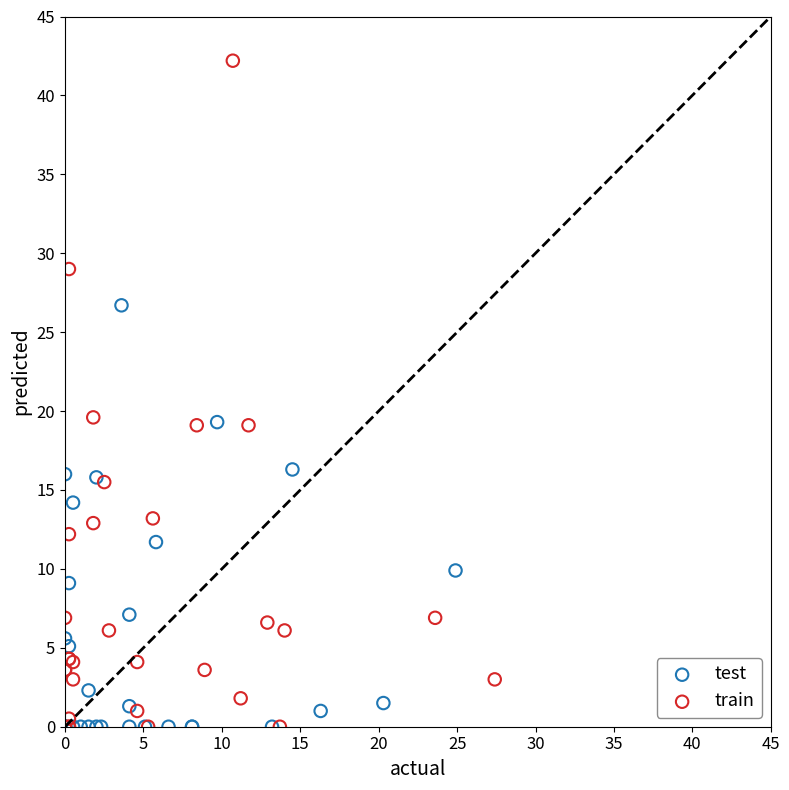

What are all the series names shown in the legend?

test, train